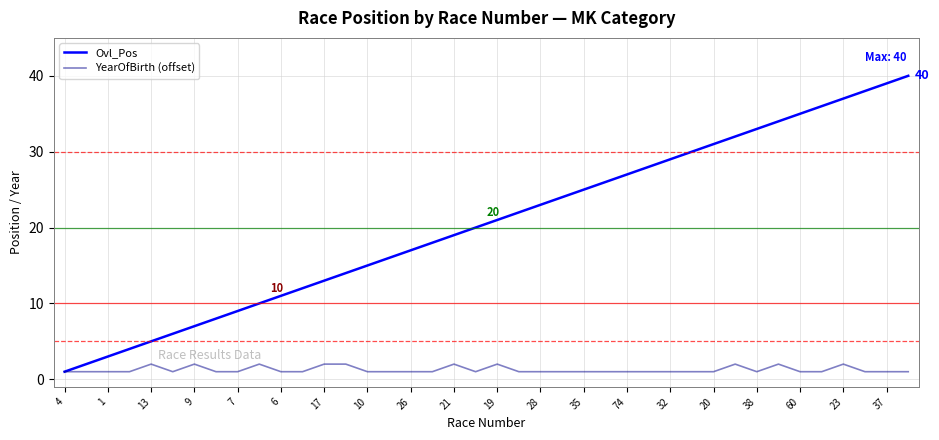

Which series has the largest range (max minus min)?

Ovl_Pos